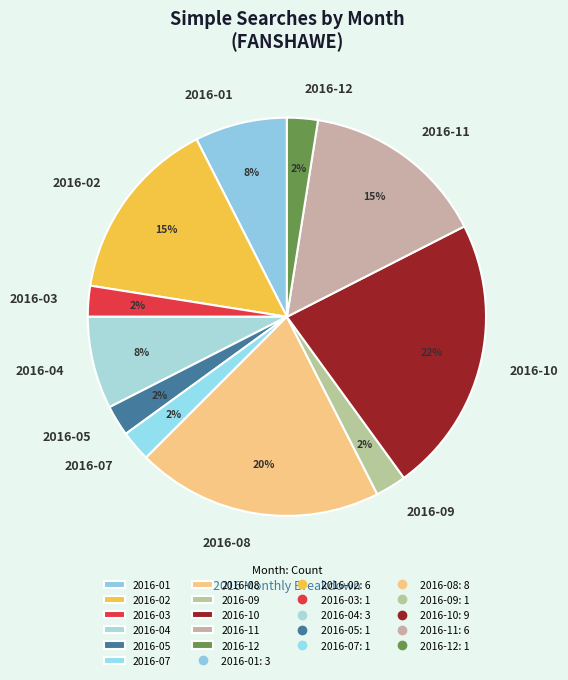

Does 2016-02 represent more than half of the total?

No